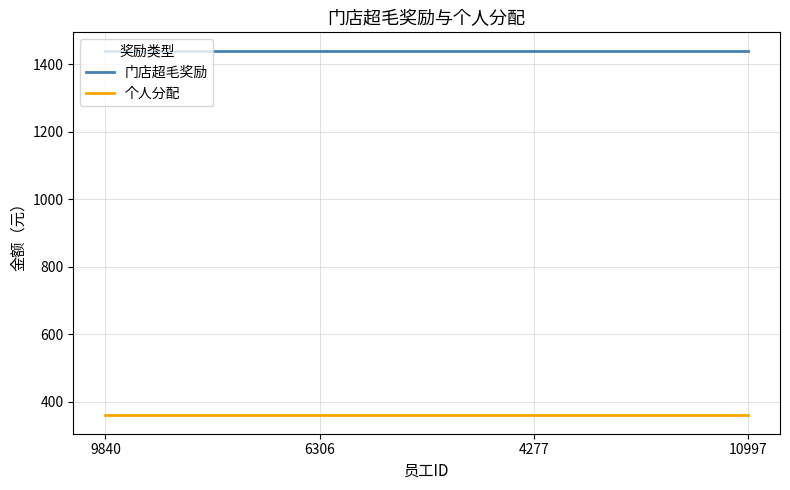

What is the sum of the 个人分配 values at 4277 and 10997?

719.9